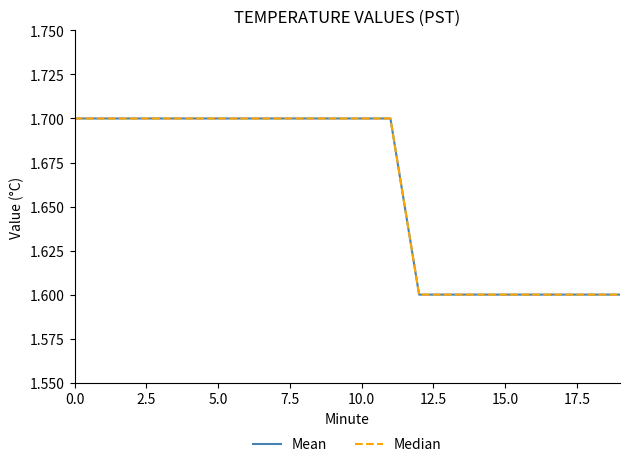

Is this an area chart (filled region under the line)?

No